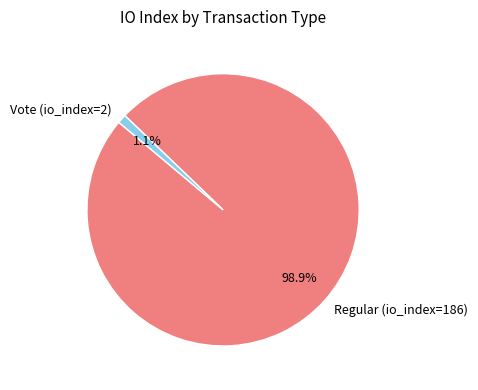

To the nearest percent, what percentage of the pie is Vote (io_index=2)?

1%